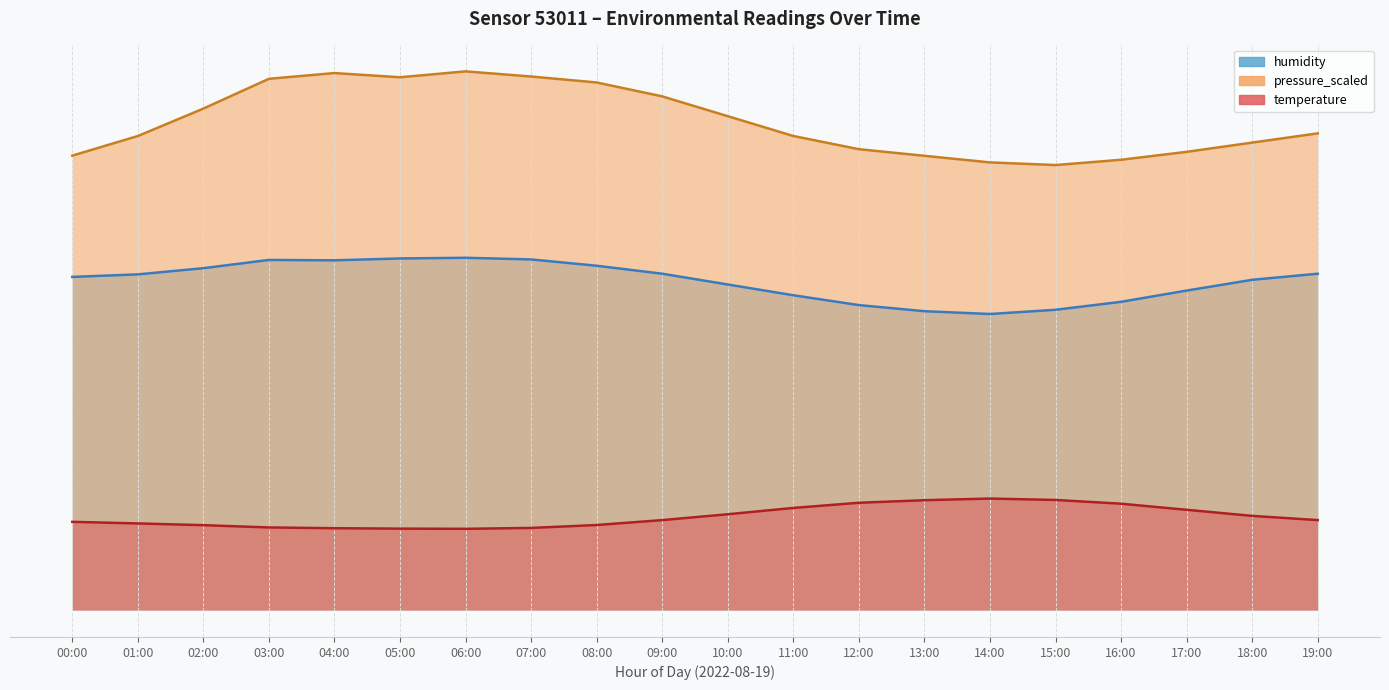

What is the spread (max minus min) of values at 14:00?

71.8